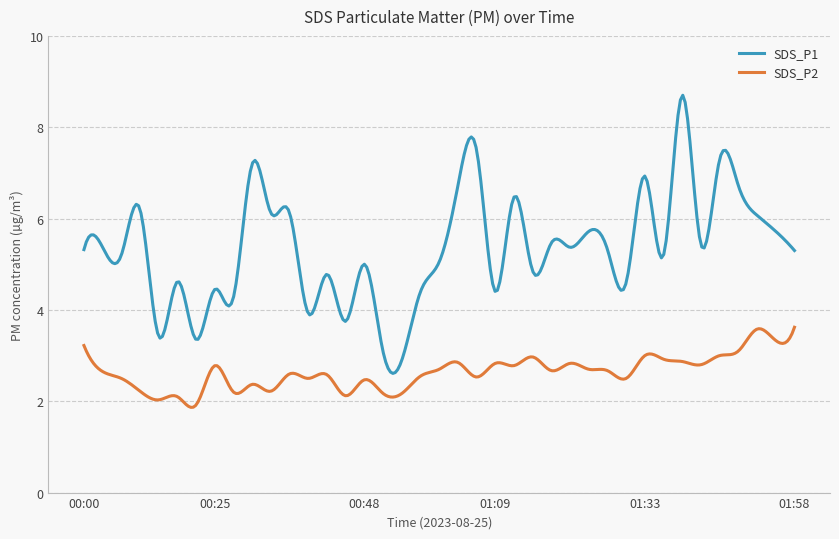

True or false: SDS_P1 and SDS_P2 cross at least once.

False